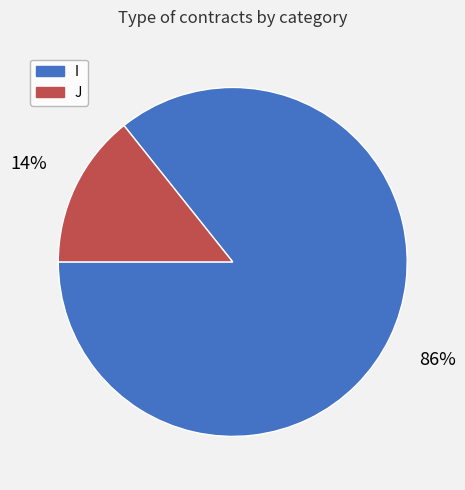

To the nearest percent, what percentage of the pie is J?

14%